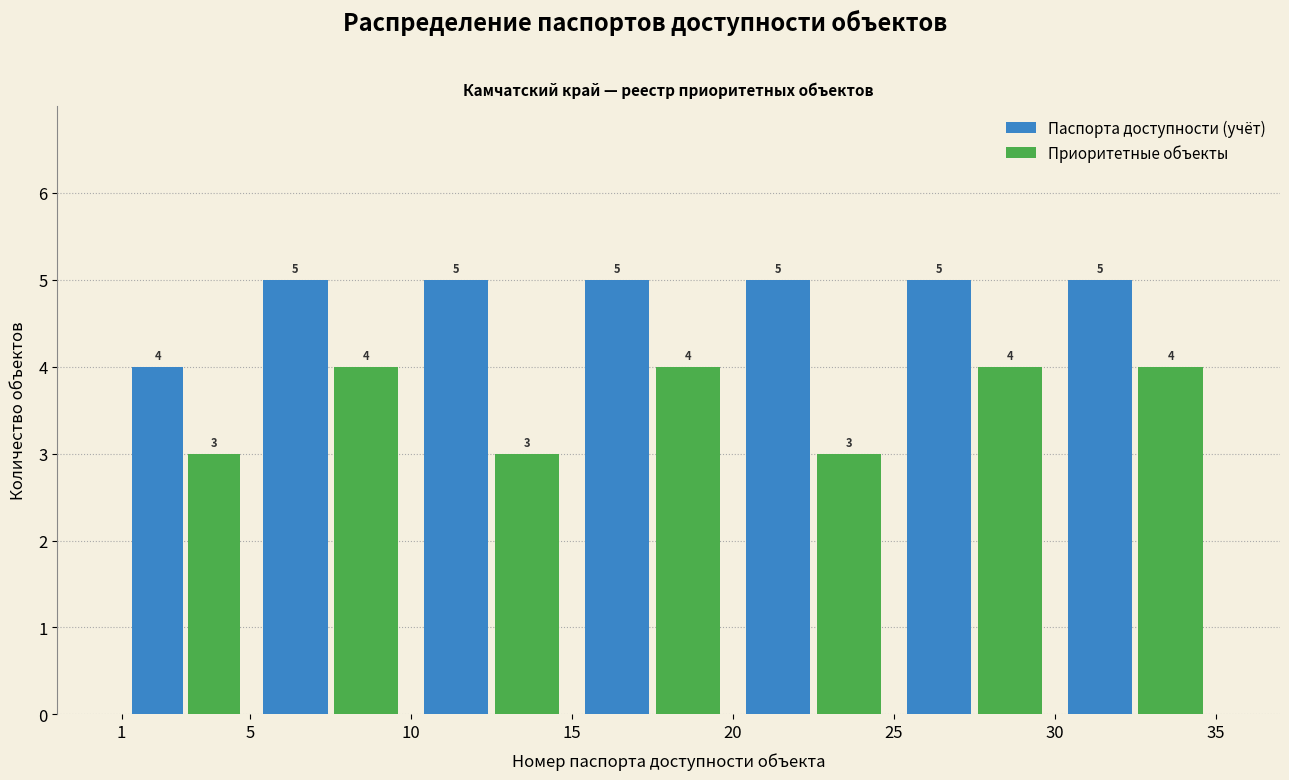

What is the height of the Приоритетные объекты bar covering 30 to 35 on the x-axis?

4